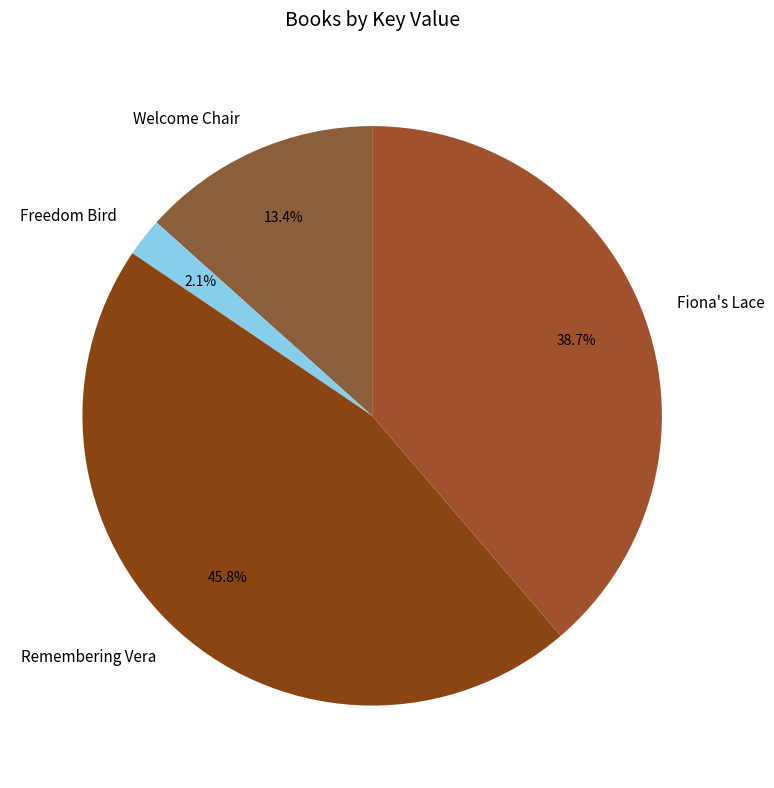

To the nearest percent, what is the combined percentage of Remembering Vera and Freedom Bird?

48%